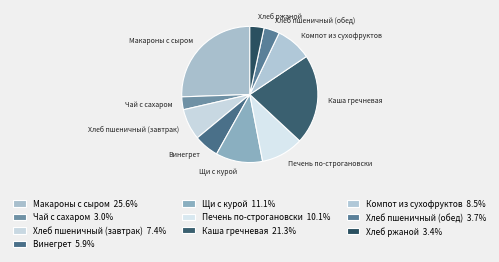

Does any single category account for the majority?

No